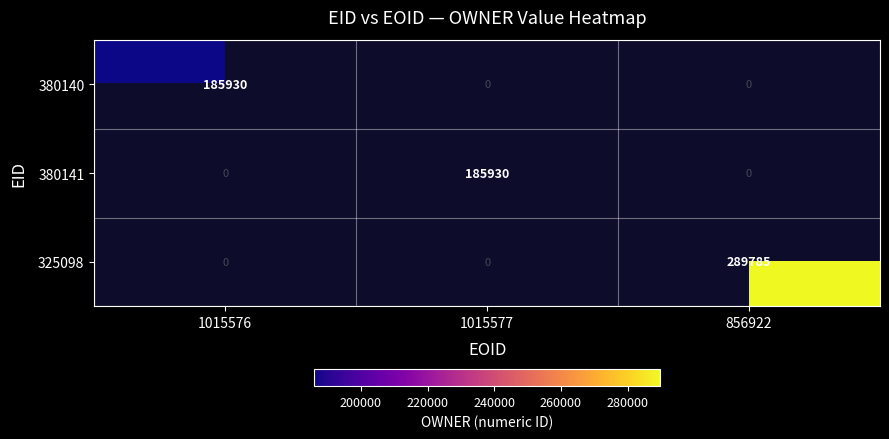

Is it true that 325098 equals 447094 at 856922?

False